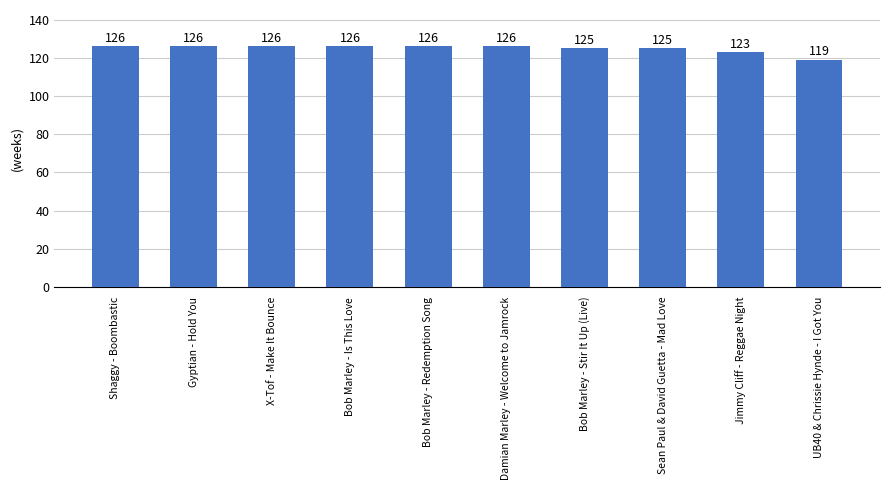

The chart shows a value of 126 at Shaggy - Boombastic. True or false?

True